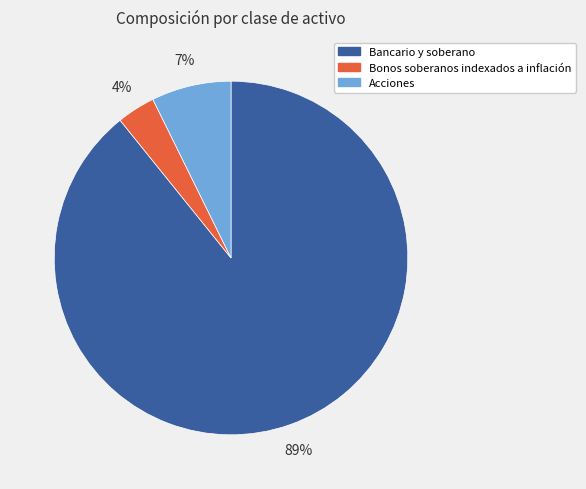

Do Bonos soberanos indexados a inflación and Bancario y soberano together represent more than half of the pie?

Yes